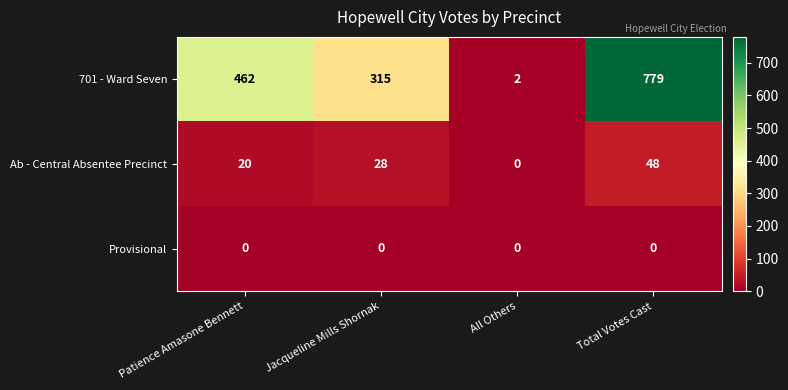

What is the sum of all 701 - Ward Seven values?

1558